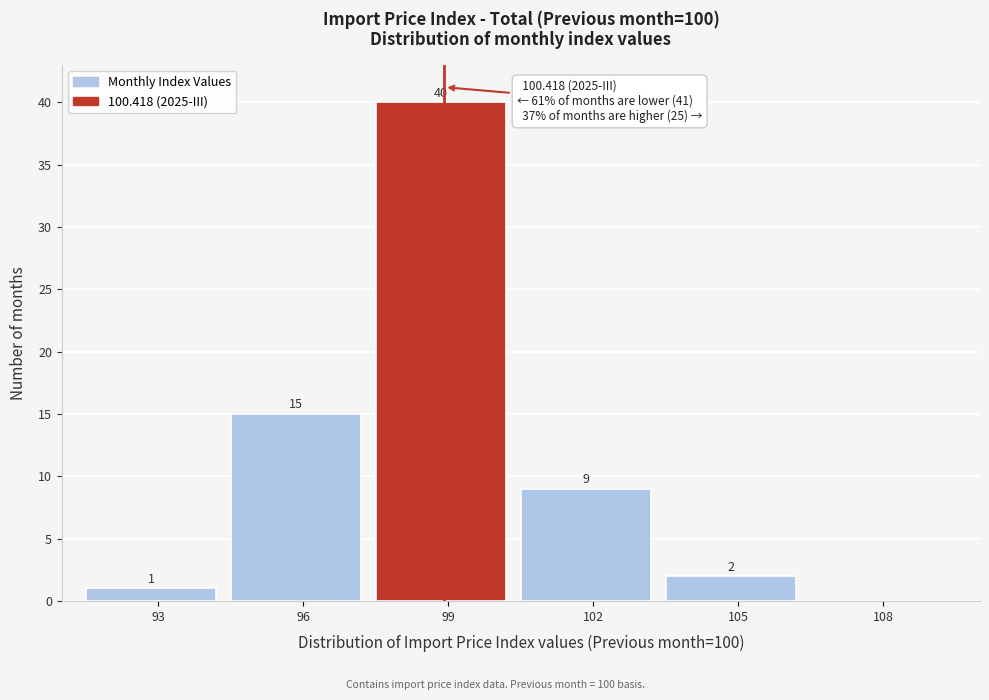

Reading right to left, transcribe all the data shown in this chart.

108=0	105=2	102=9	99=40	96=15	93=1